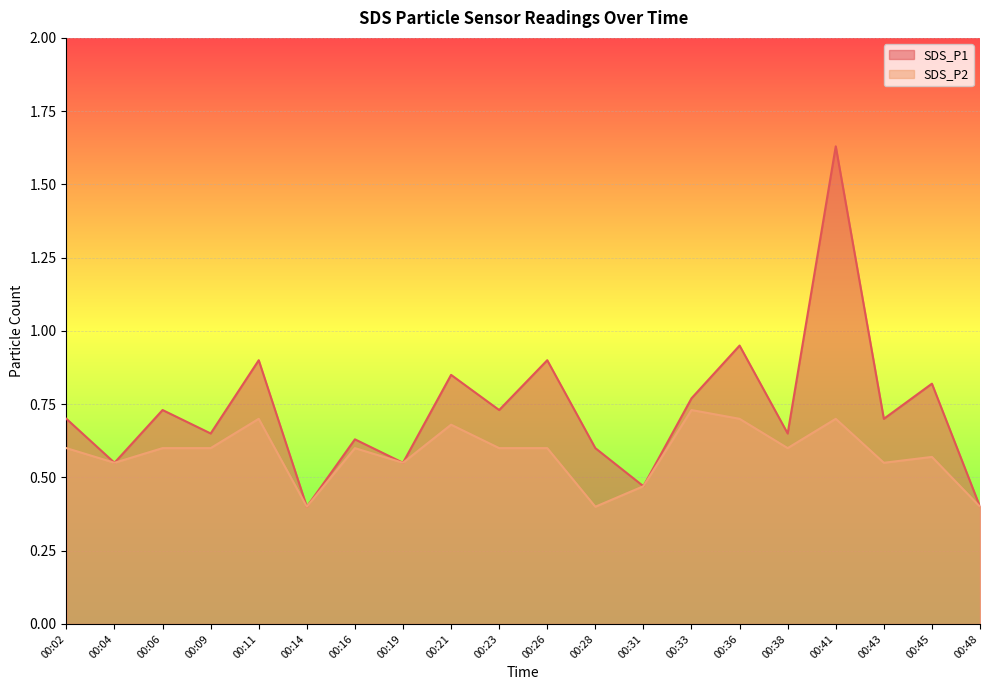

True or false: SDS_P2 has more than 1 interior local peaks.

True